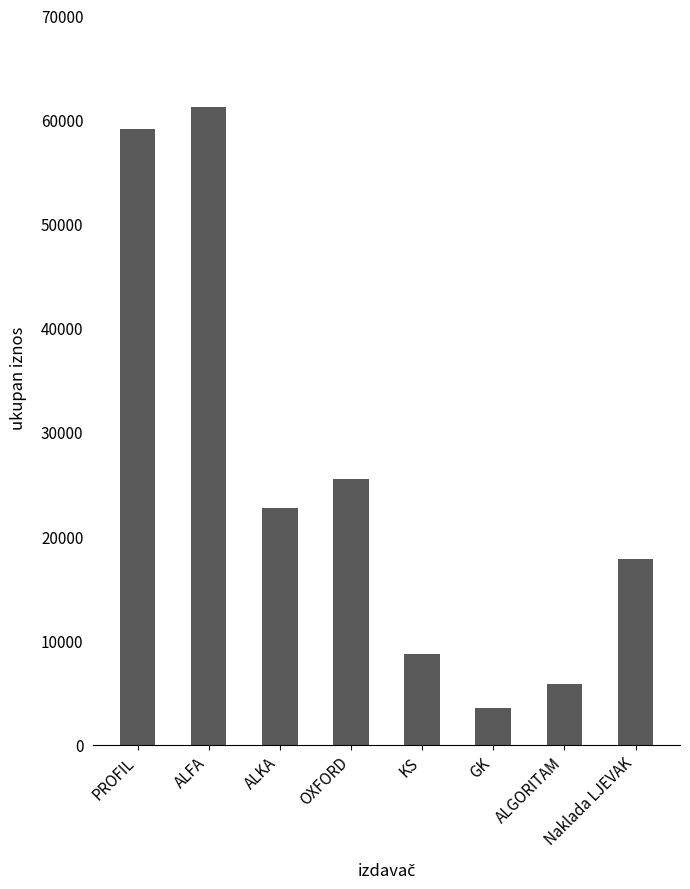

The chart shows a value of 1833.7 at KS. True or false?

False